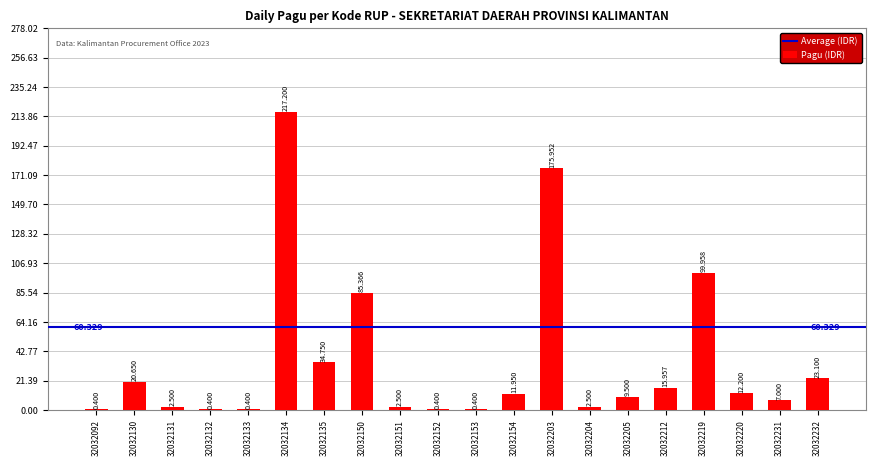

Are the bars horizontal?

No